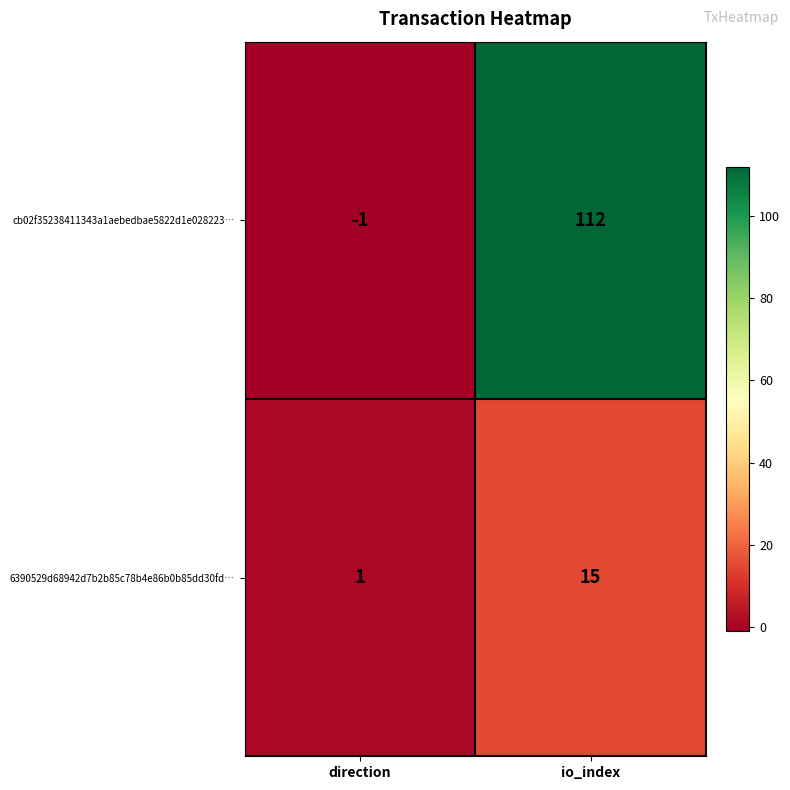

Count the number of categories in the chart.

2